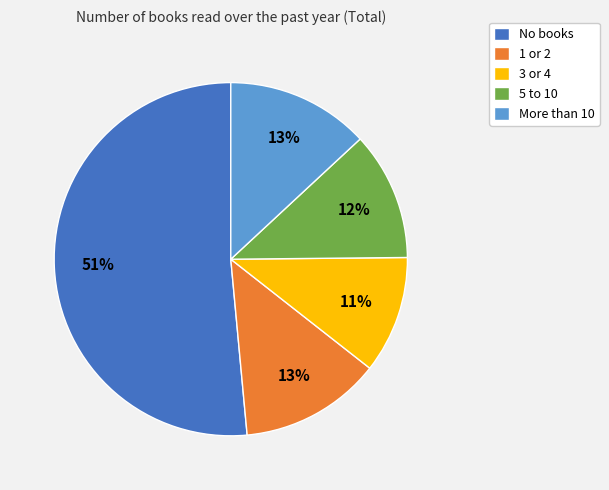

The 5 to 10 slice represents 20% of the pie. True or false?

False